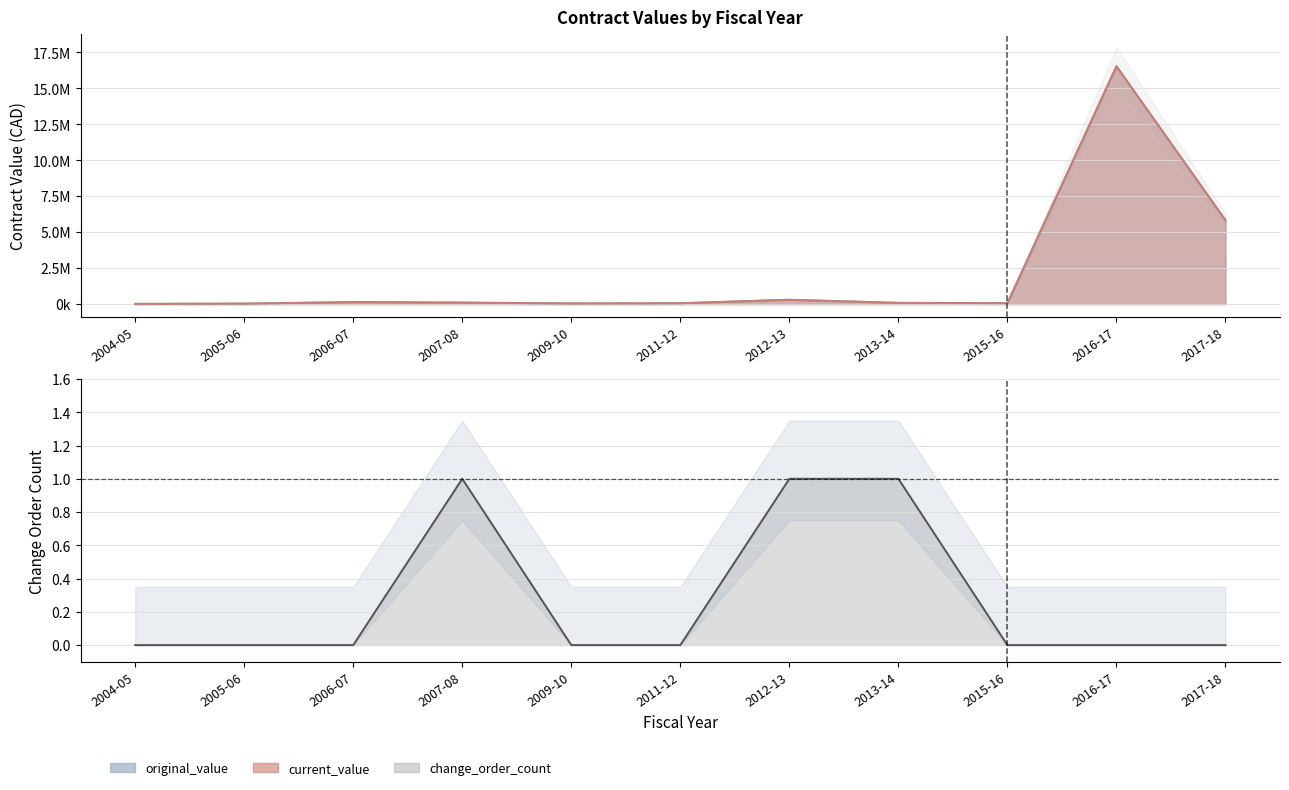

What value does the current_value series have at 2006-07?

149426.0